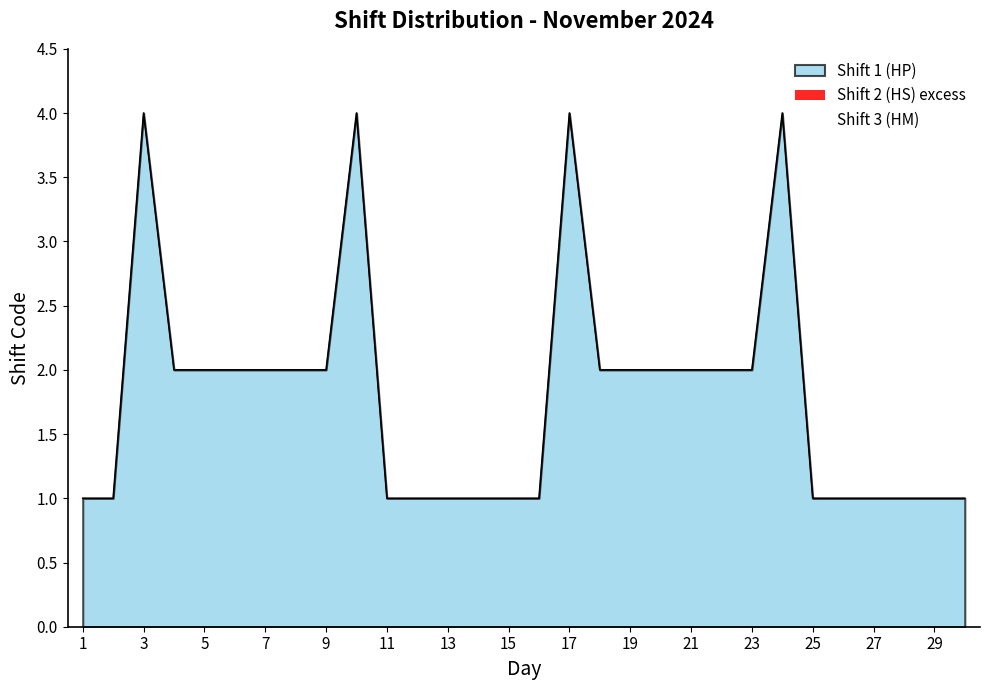

Where is the first local maximum for Shift 3 (HM)?

3